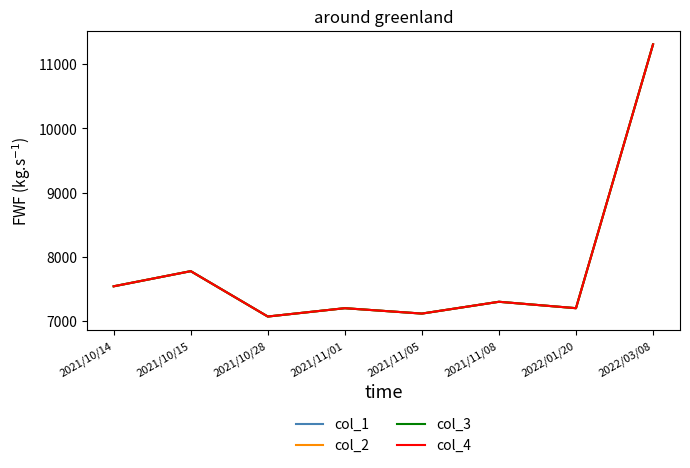

At which category is the sum across all series the highest?

2022/03/08